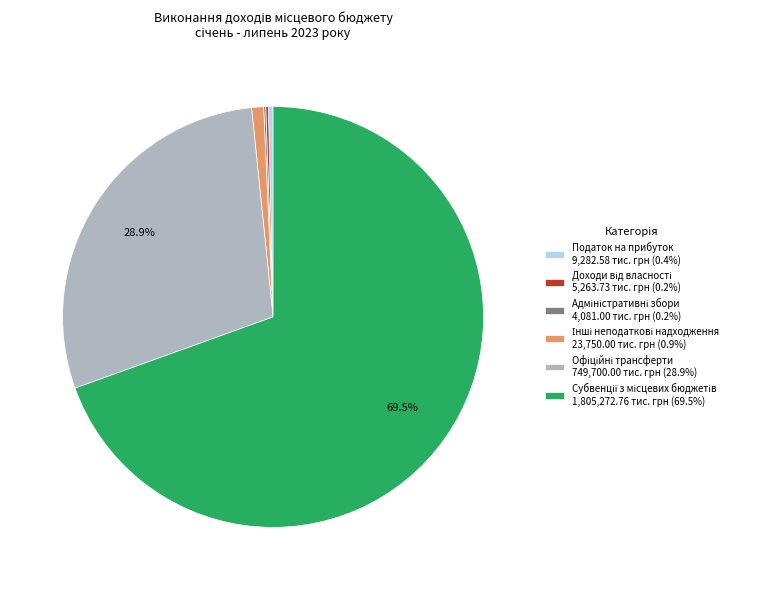

Does any single category account for the majority?

Yes